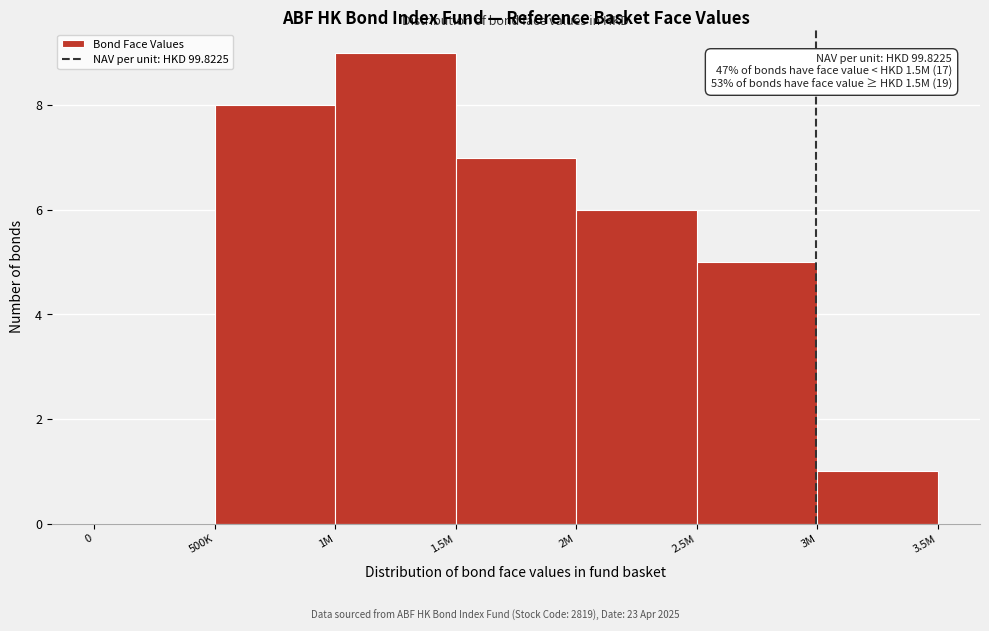

Reading left to right, what are all the values shown in this chart?

0=0	500K=8	1M=9	1.5M=7	2M=6	2.5M=5	3M=1